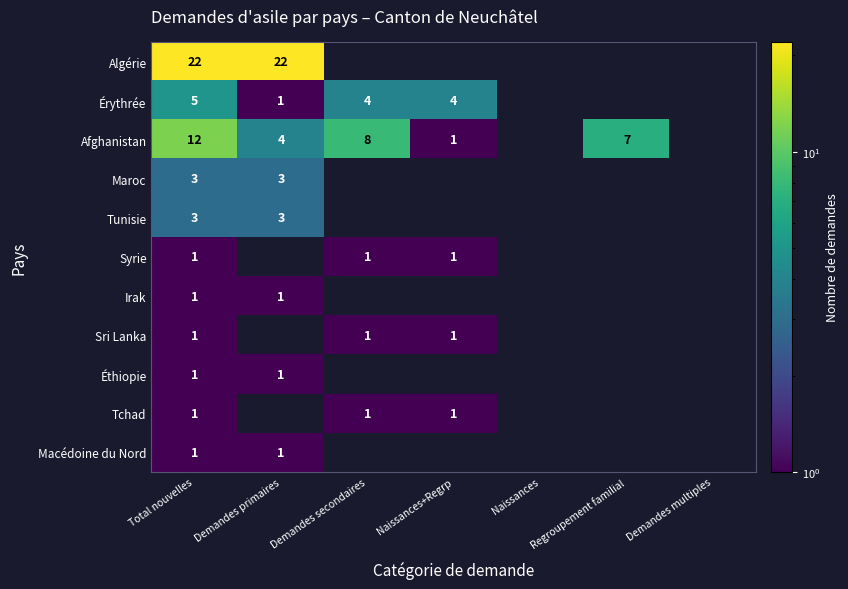

What is the greatest value displayed?

22.0